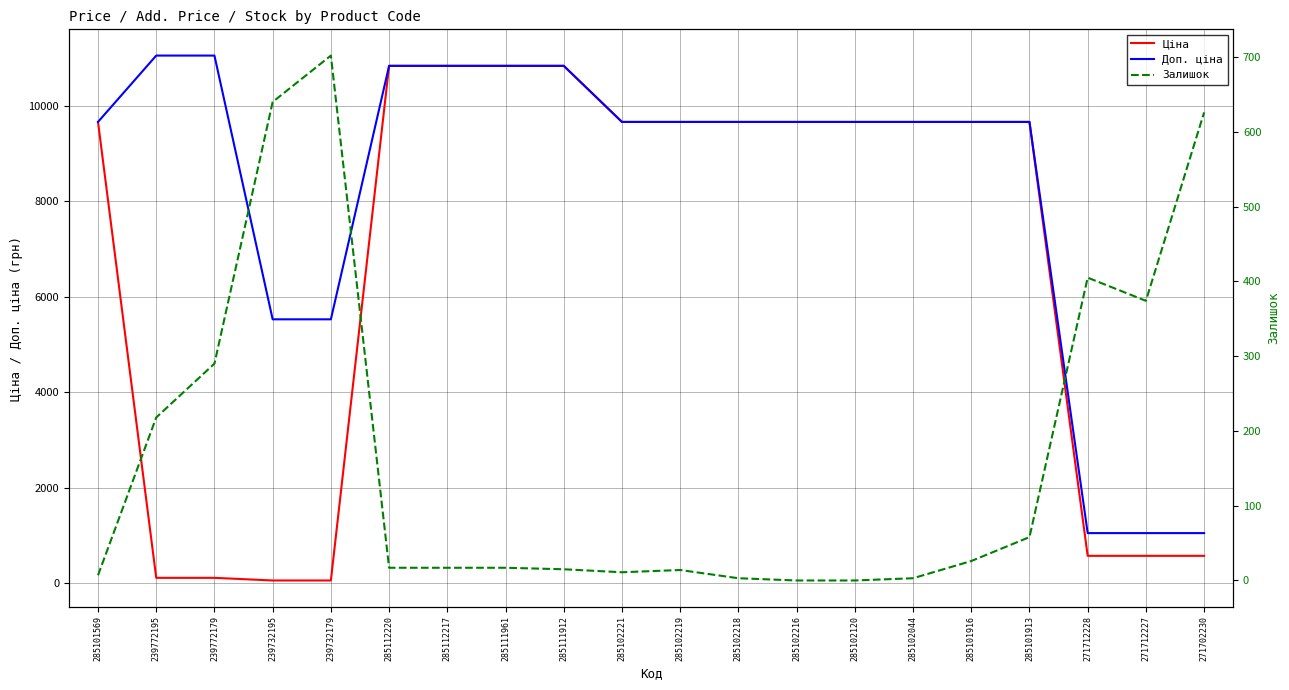

What is the minimum value for Ціна?

55.3